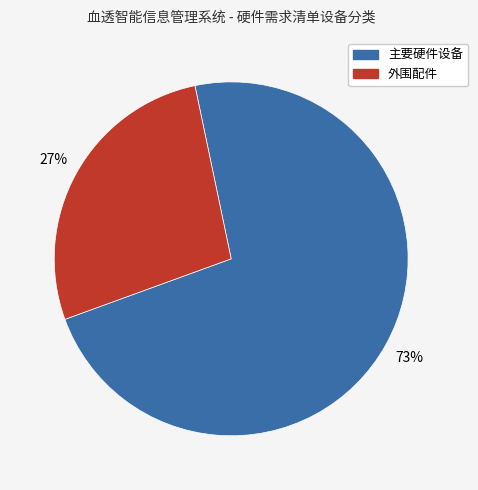

To the nearest percent, what percentage of the pie is 主要硬件设备?

73%